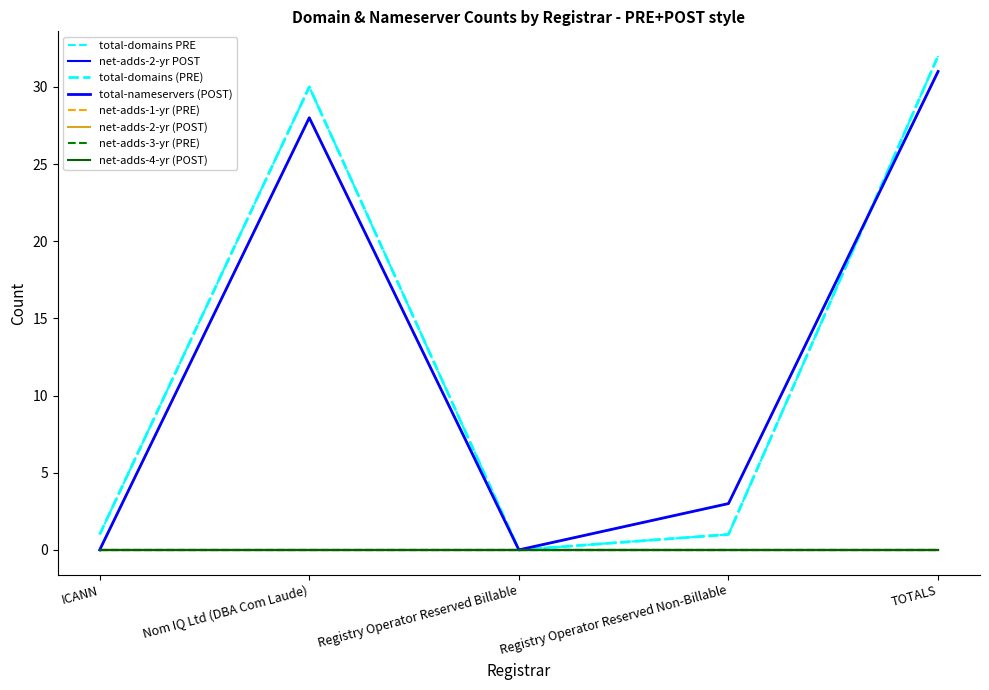

Which series changed the most between ICANN and Registry Operator Reserved Billable?

total-domains